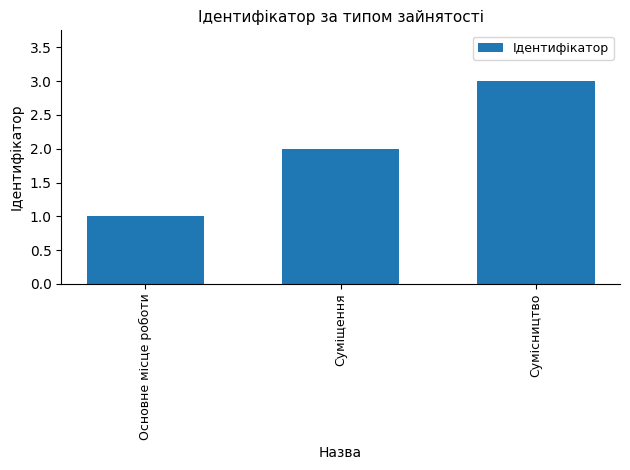

The chart shows a value of 5 at Сумісництво. True or false?

False